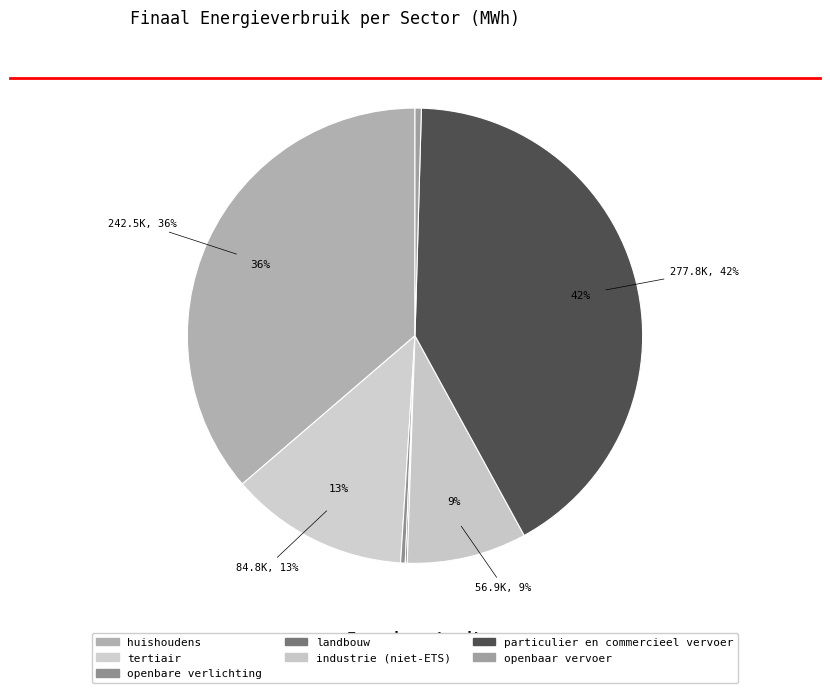

What percentage is the industrie (niet-ETS) slice, to the nearest percent?

9%